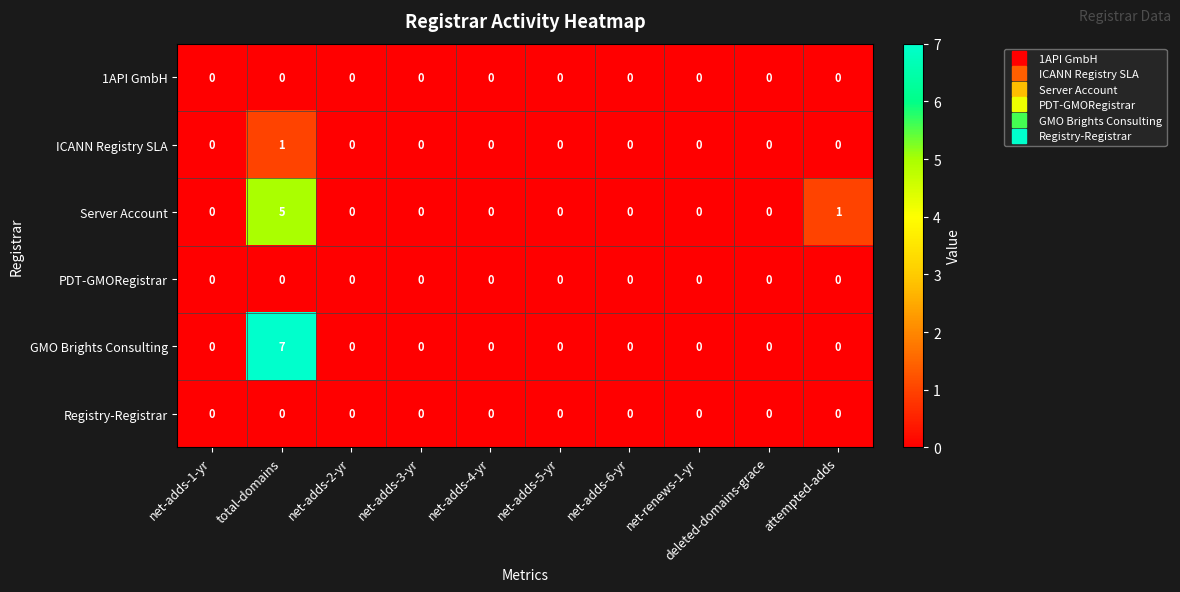

The Server Account series shows 0 at net-adds-2-yr. True or false?

True